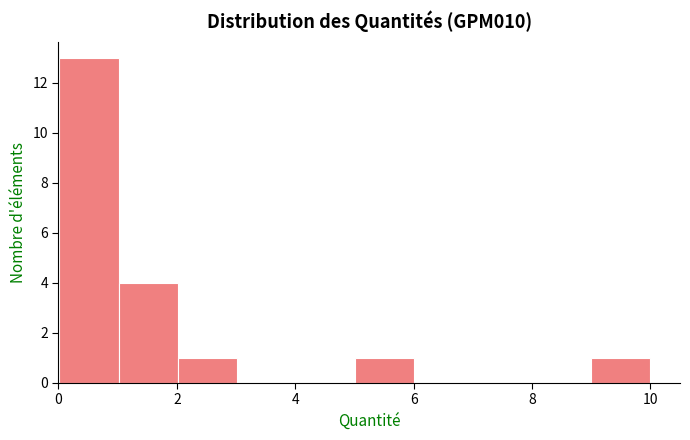

What is the height of the bar covering 1 to 2 on the x-axis? Neither the bar edges nor the heights are printed on the chart, so give them approximately, as read against the axes.

4